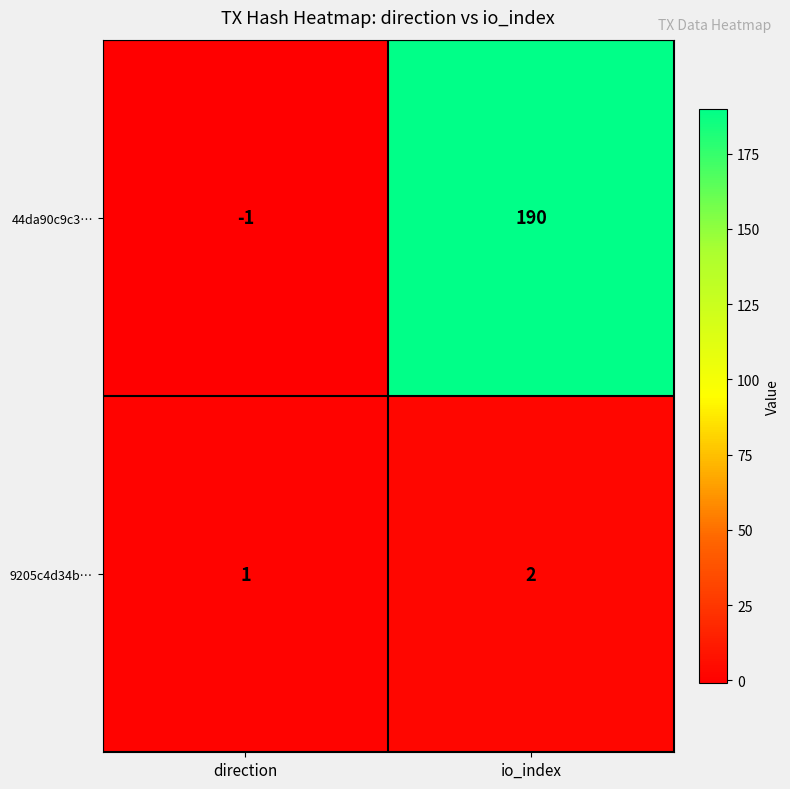

What is the minimum value shown in the chart?

-1